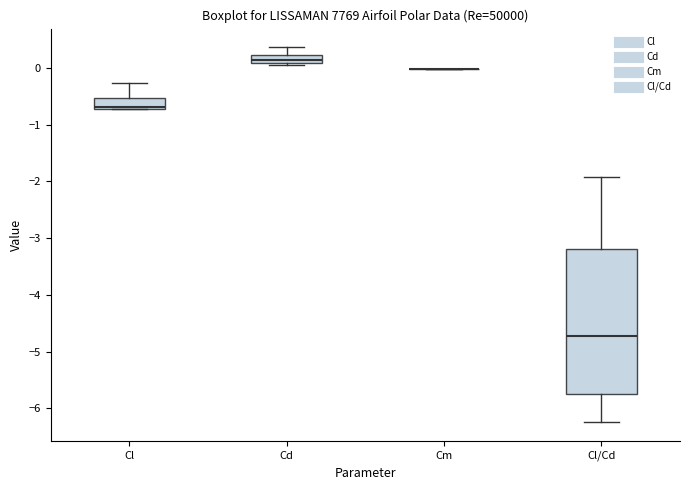

Which box is the tallest, from its lower edge to its upper edge?

Cl/Cd